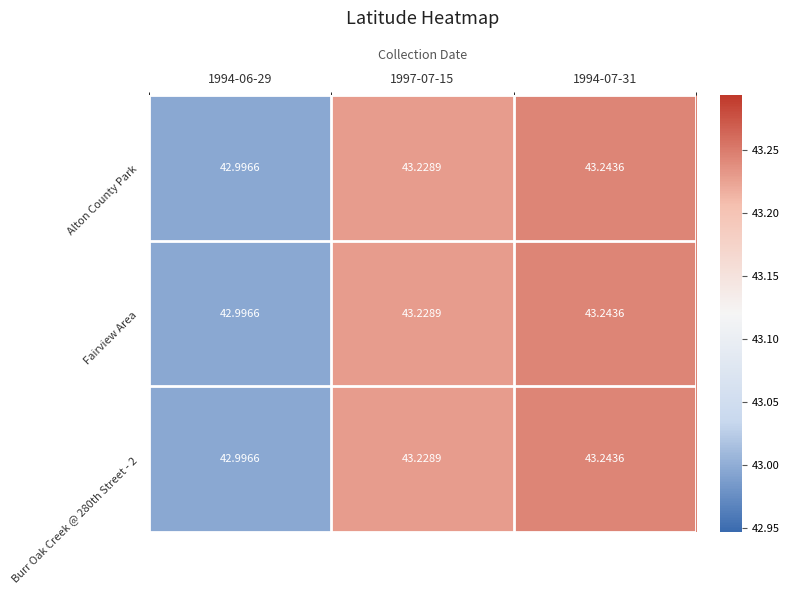

Is the value of Burr Oak Creek @ 280th Street - 2 at 1994-06-29 greater than the value of Fairview Area at 1997-07-15?

No